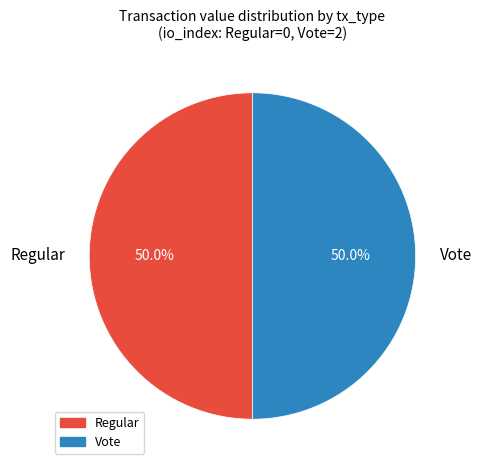

Do Regular and Vote together represent more than half of the pie?

Yes